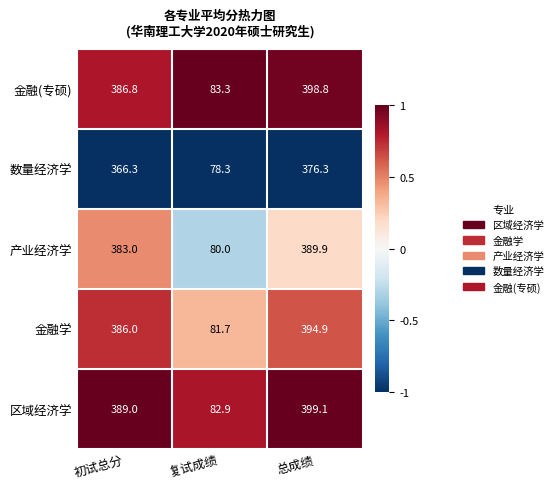

List the series in order of their peak value, highest first.

区域经济学, 金融(专硕), 金融学, 产业经济学, 数量经济学